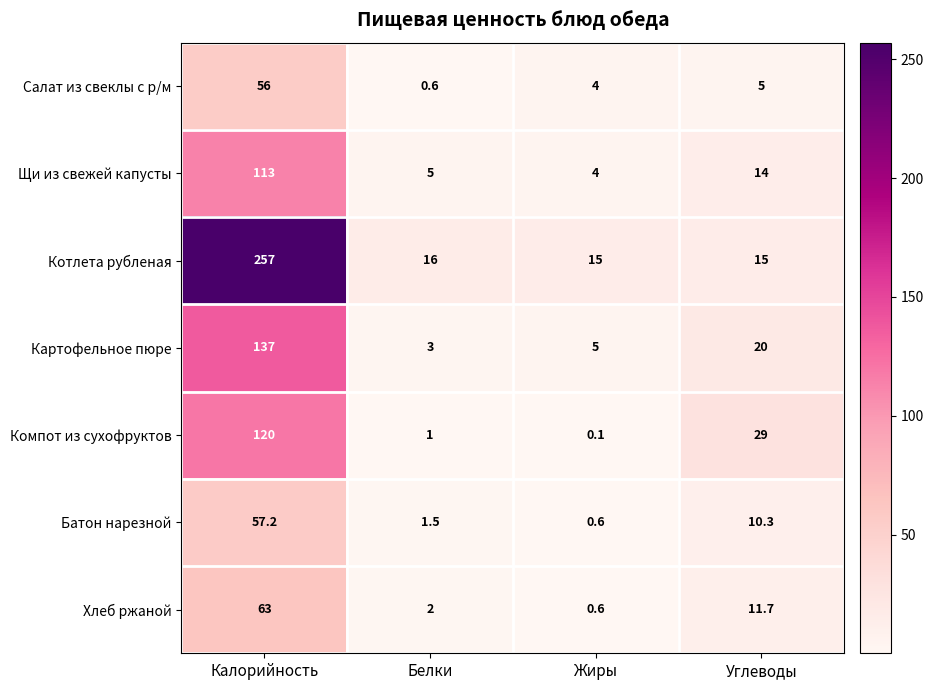

How many data points does each series have?

4